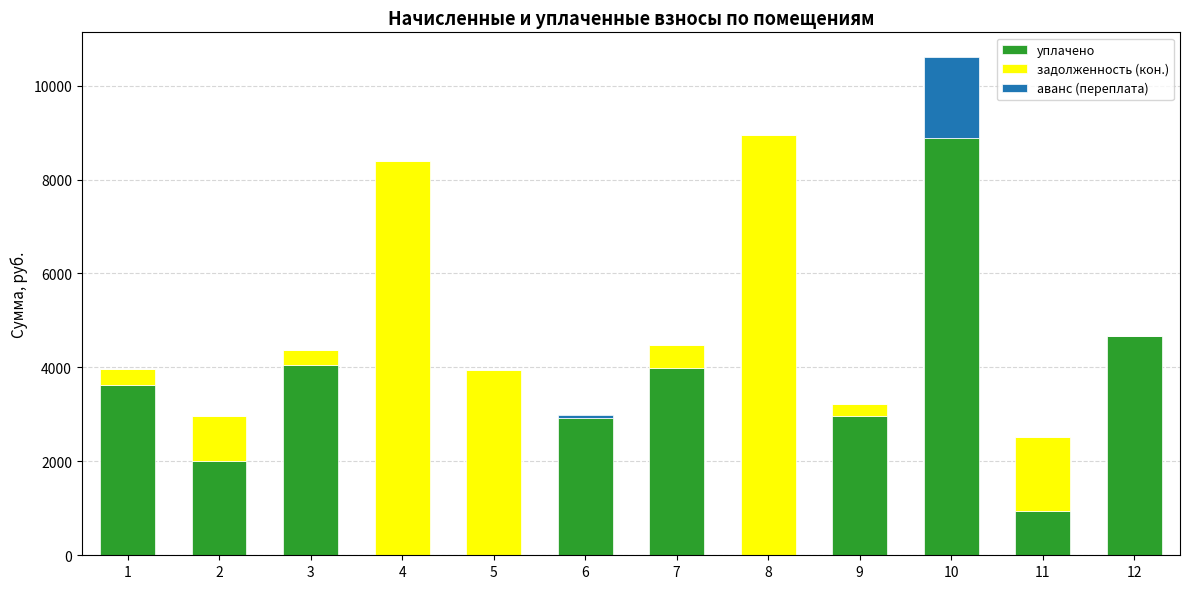

At which category is the sum across all series the highest?

10